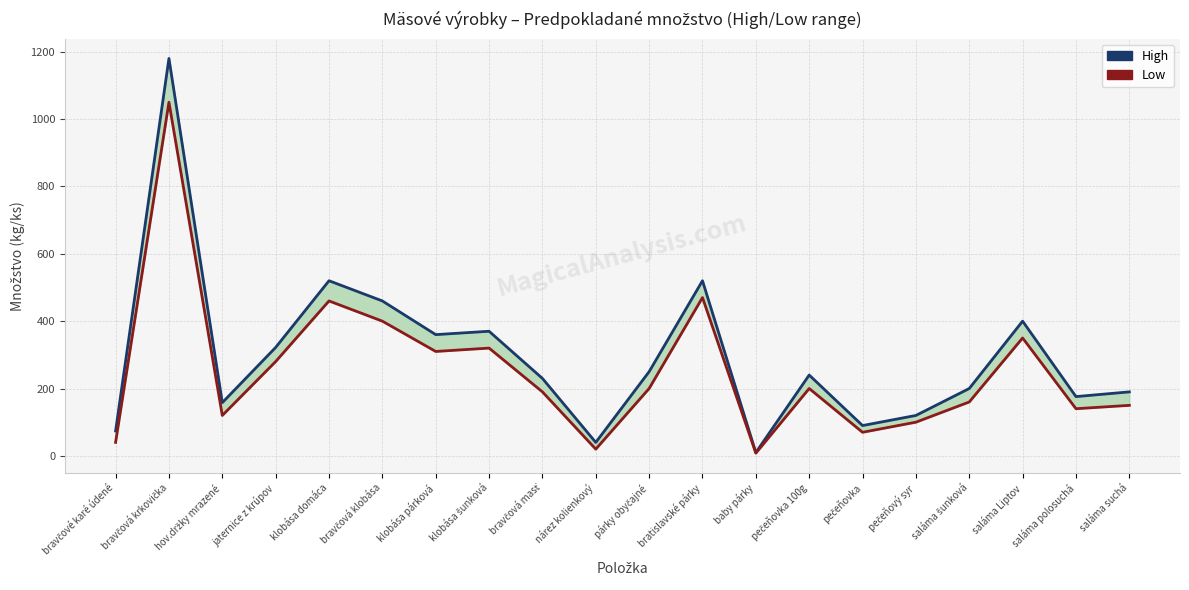

What is the difference between the second highest and second lowest values in the Low series?

450